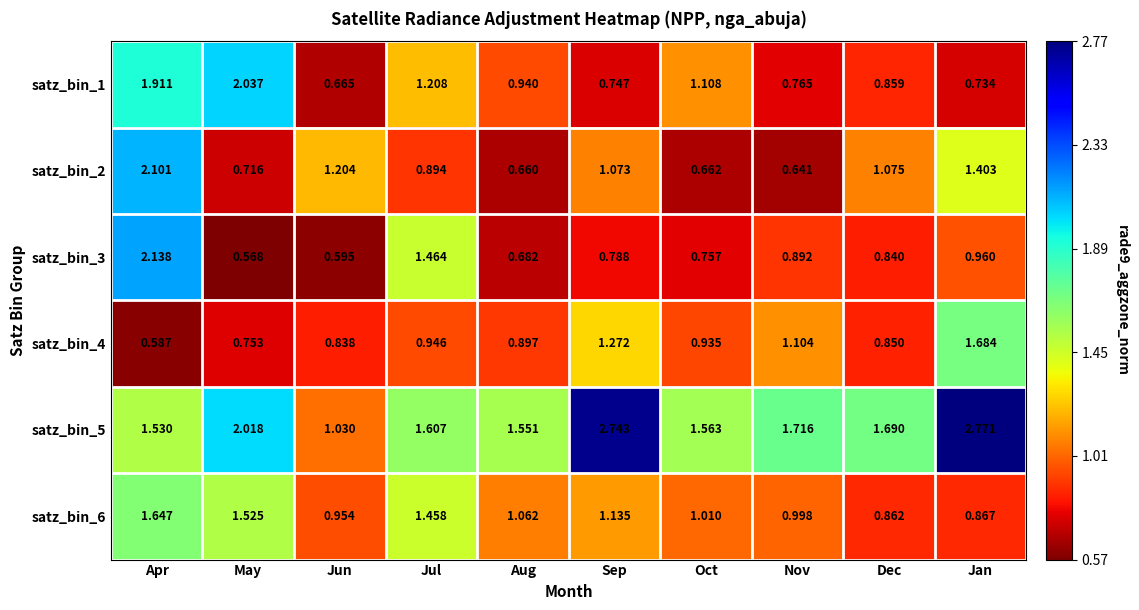

List the labels in order of satz_bin_2 value, smallest first.

Nov, Aug, Oct, May, Jul, Sep, Dec, Jun, Jan, Apr